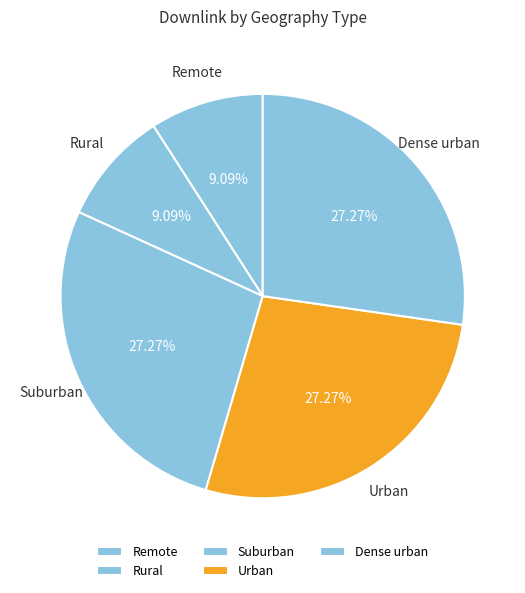

To the nearest percent, what percentage of the pie is Dense urban?

27%